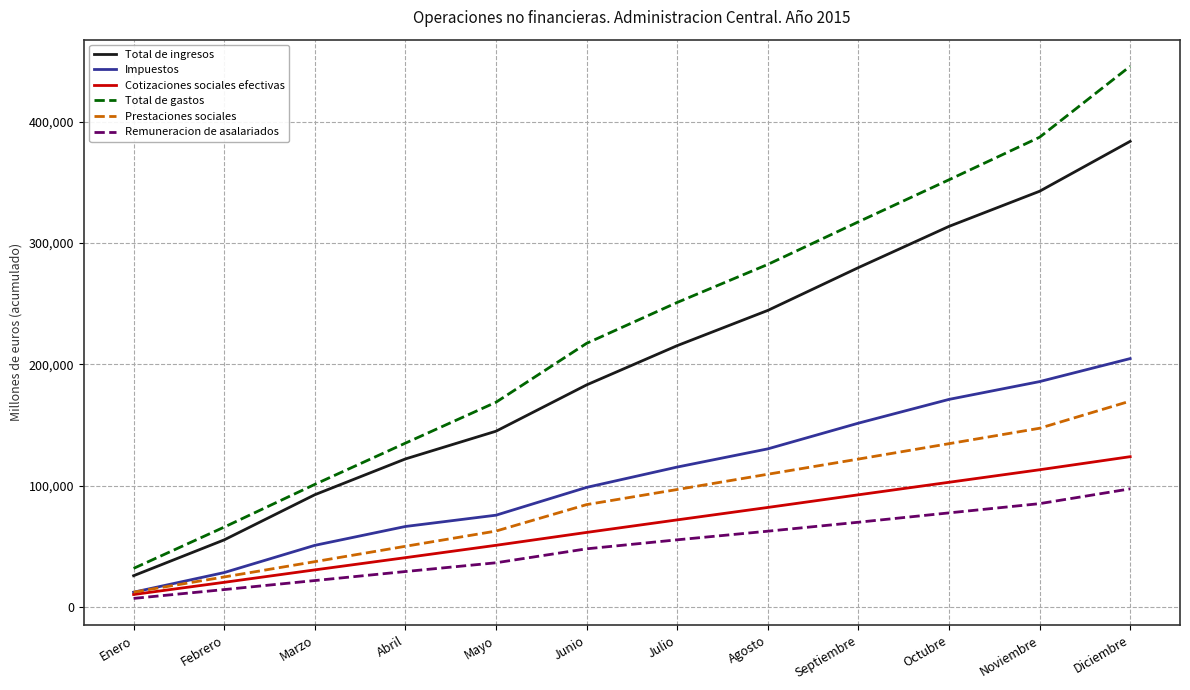

Does the chart display data point markers on the line(s)?

No